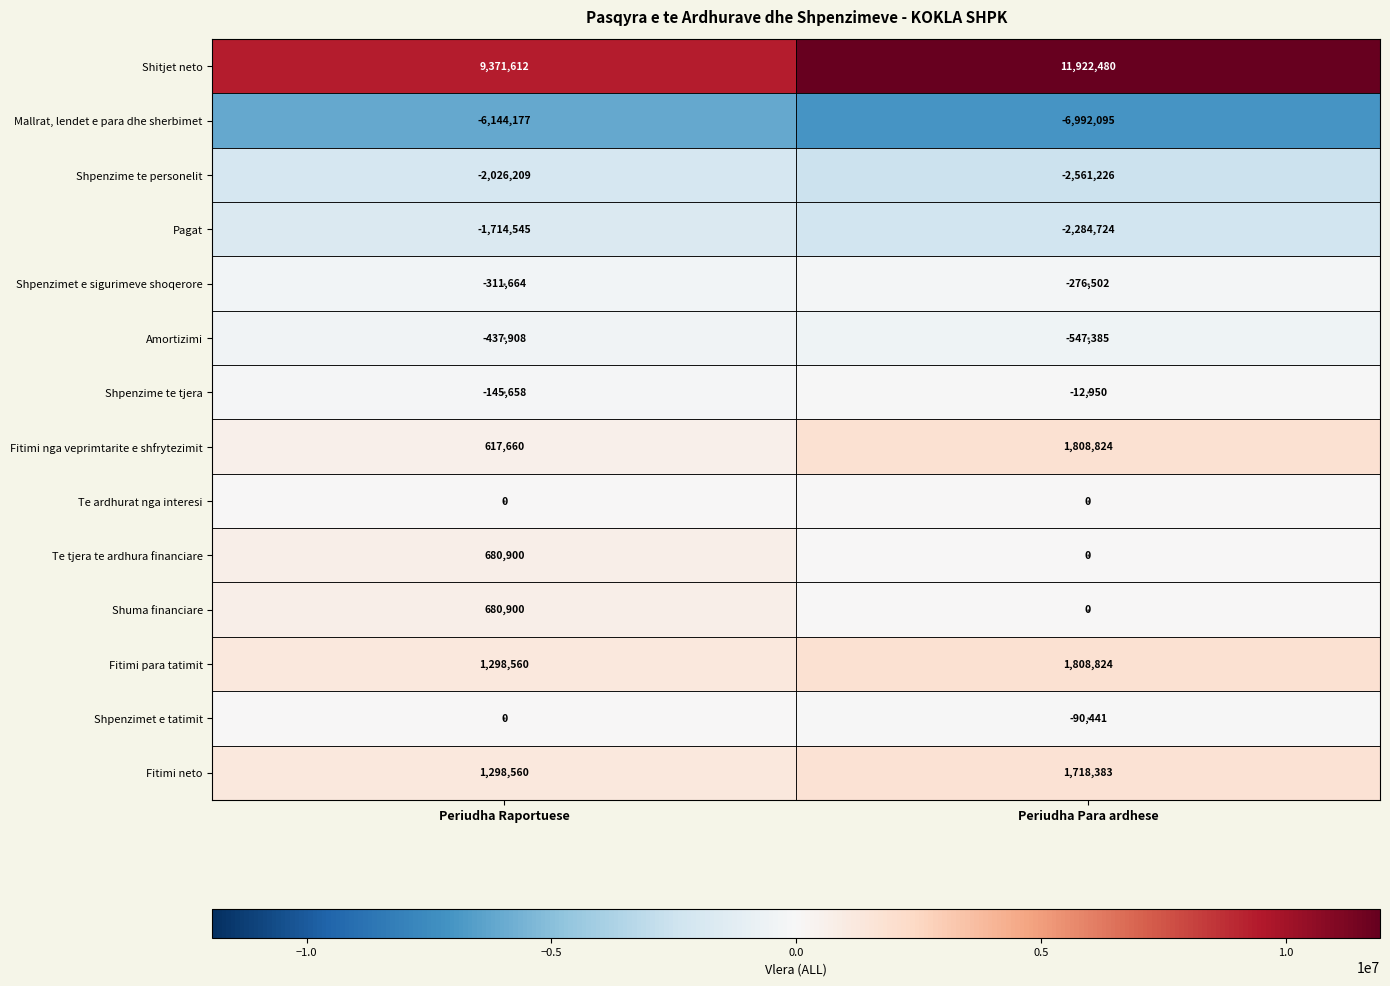

Which label corresponds to the largest value in the chart?

Periudha Para ardhese